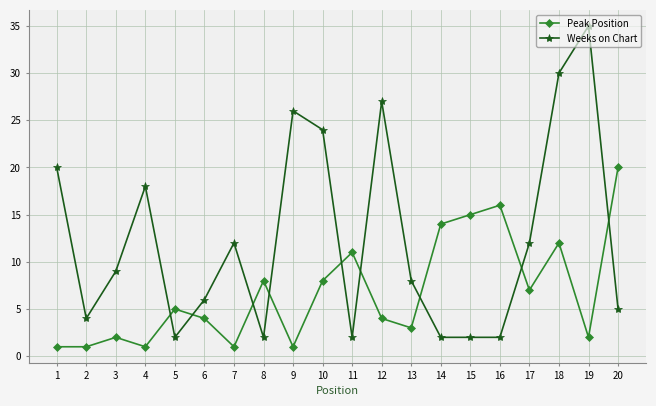

Which series has the largest range (max minus min)?

Weeks on Chart